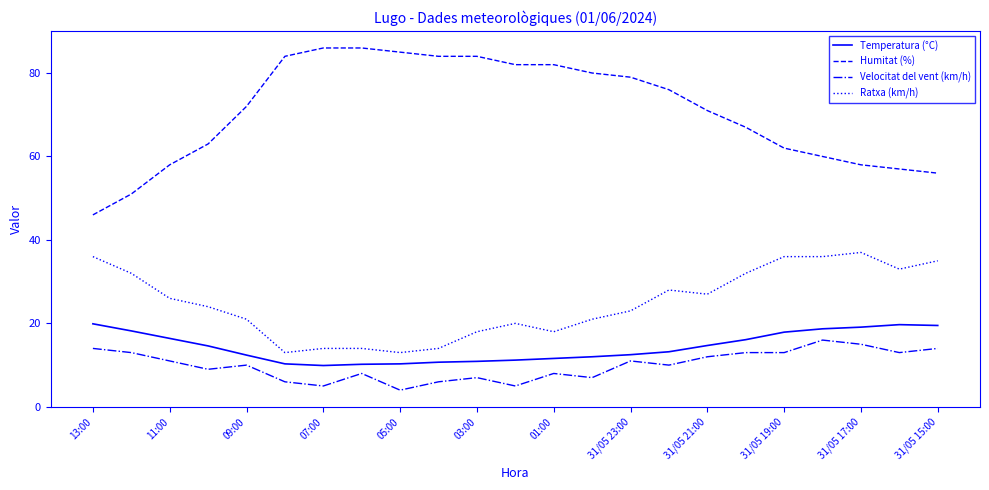

Rank the series by their maximum value, from lowest to highest.

Velocitat del vent (km/h), Temperatura (°C), Ratxa (km/h), Humitat (%)